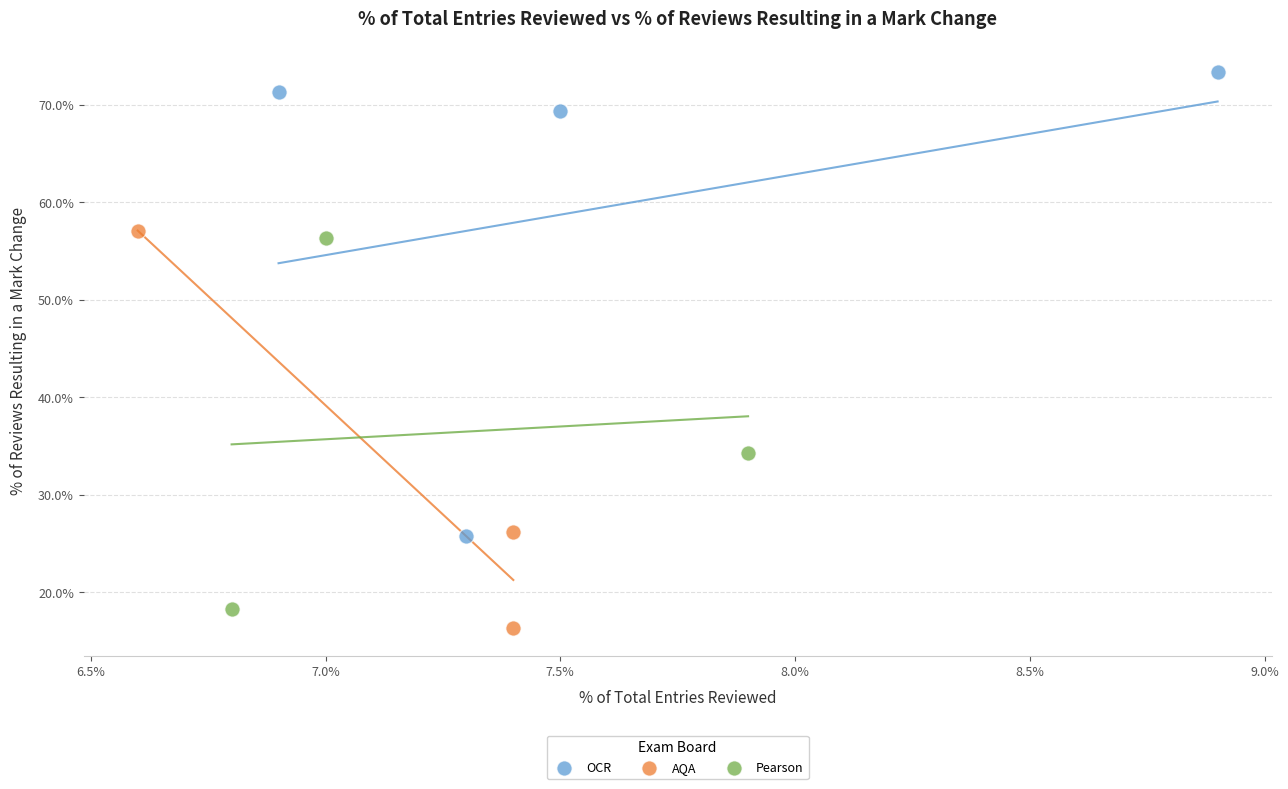

Which series contains the highest Y value?

OCR